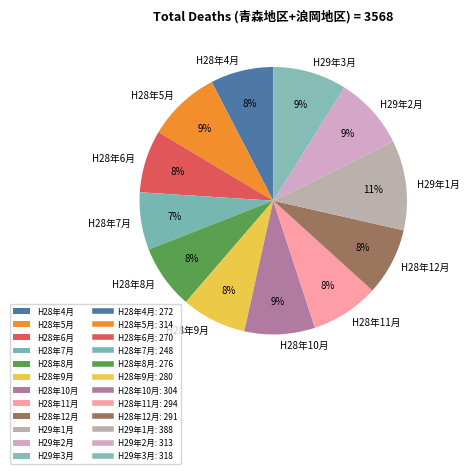

What is the ratio of the value at H28年4月 to the value at H28年8月?

1.0